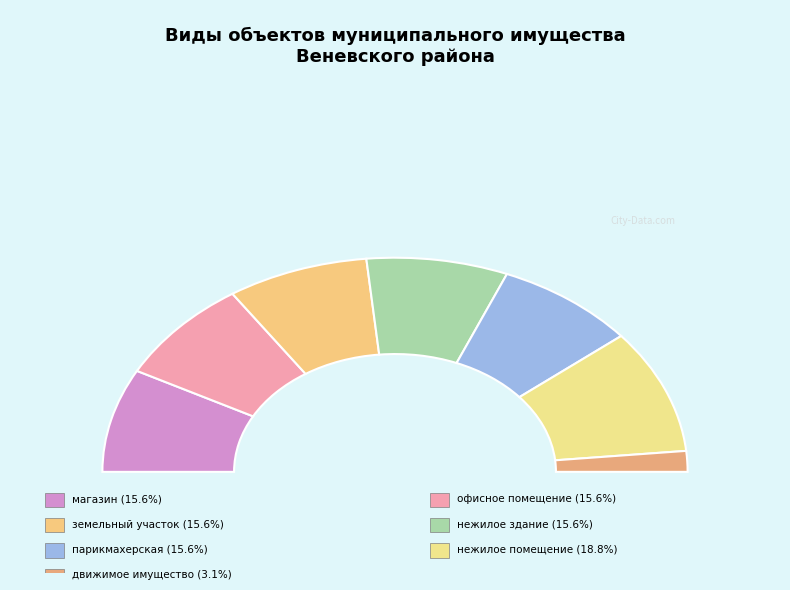

What percentage is NOT represented by нежилое помещение?

81.2%